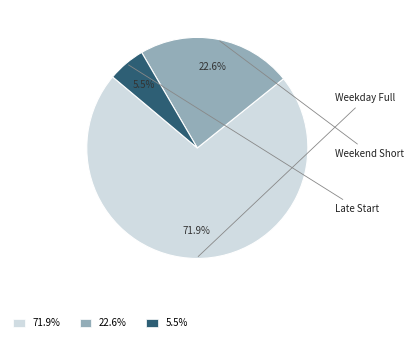

Does any single category account for the majority?

Yes